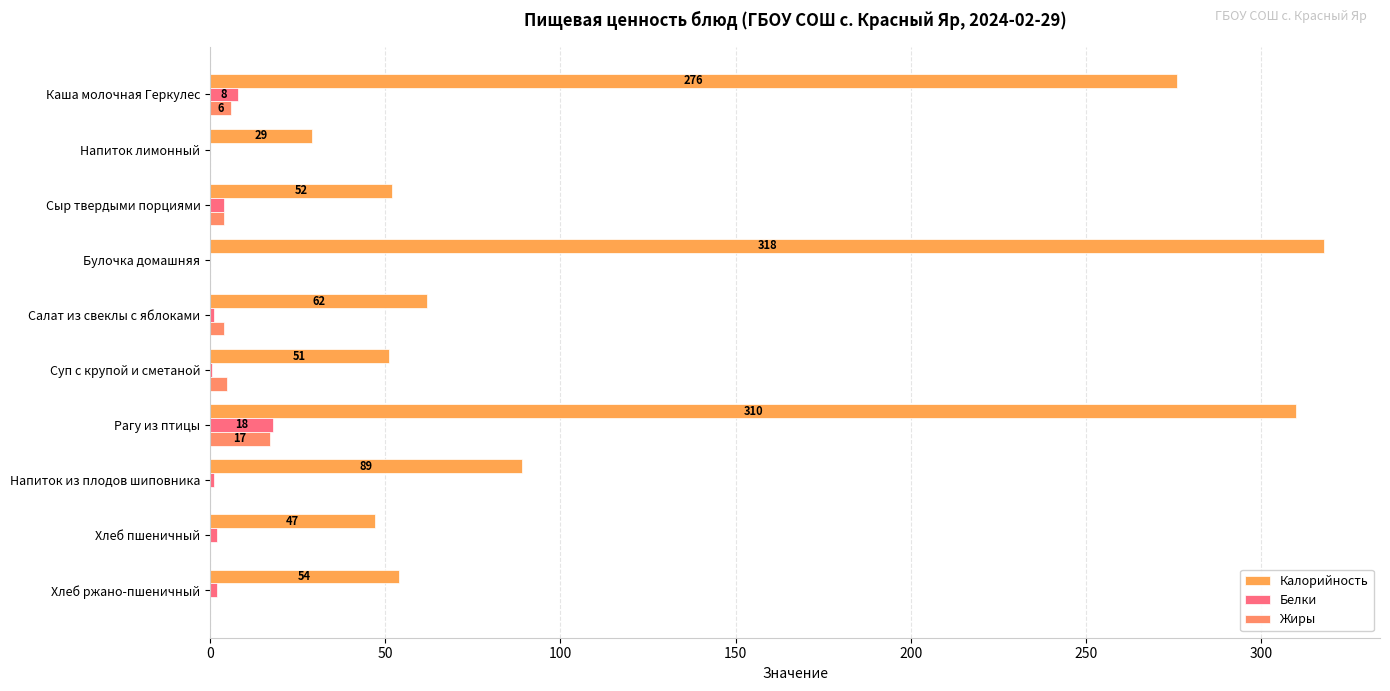

Reading left to right, what are all the values shown in this chart?

Калорийность: 276.0	29.0	52.0	318.0	62.0	51.0	310.0	89.0	47.0	54.0
Белки: 8.0	0.0	4.0	0.0	1.0	0.6	18.0	1.0	2.0	2.0
Жиры: 6.0	0.0	4.0	0.0	4.0	4.8	17.0	0.0	0.0	0.0